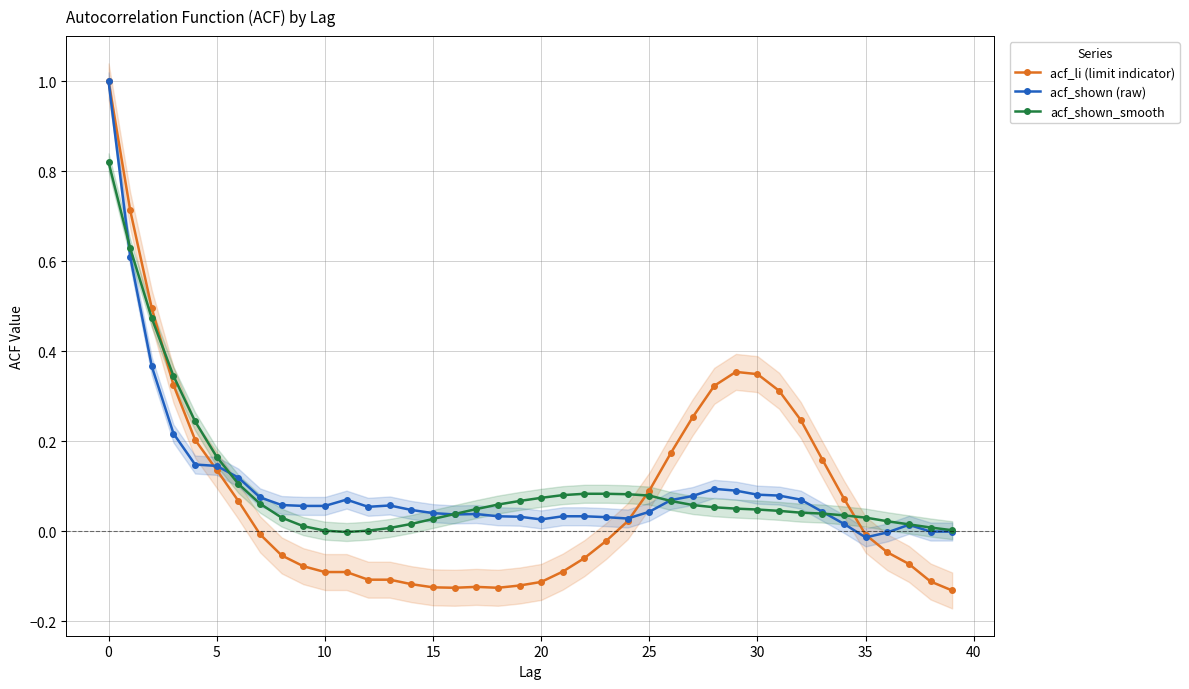

What is the highest value of the acf_li (limit indicator) series?

1.0